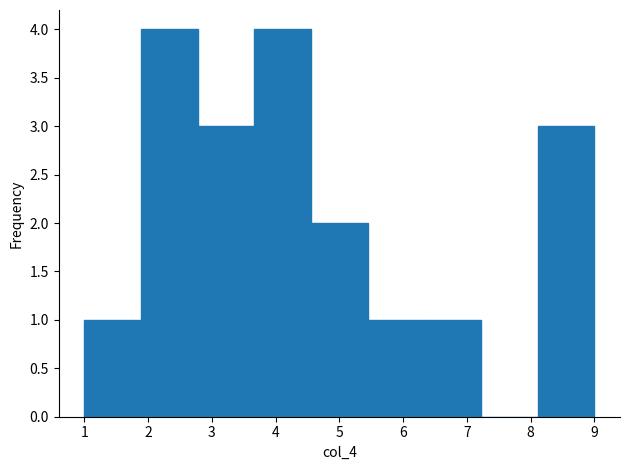

Reading left to right, transcribe this chart: for each bar, give the range it covers on the x-axis and its height. Neither the bar edges nor the heights are printed on the chart, so give them approximately, as read against the axes.

1.0 to 1.9: 1
1.9 to 2.8: 4
2.8 to 3.7: 3
3.7 to 4.6: 4
4.6 to 5.4: 2
5.4 to 6.3: 1
6.3 to 7.2: 1
7.2 to 8.1: 0
8.1 to 9.0: 3